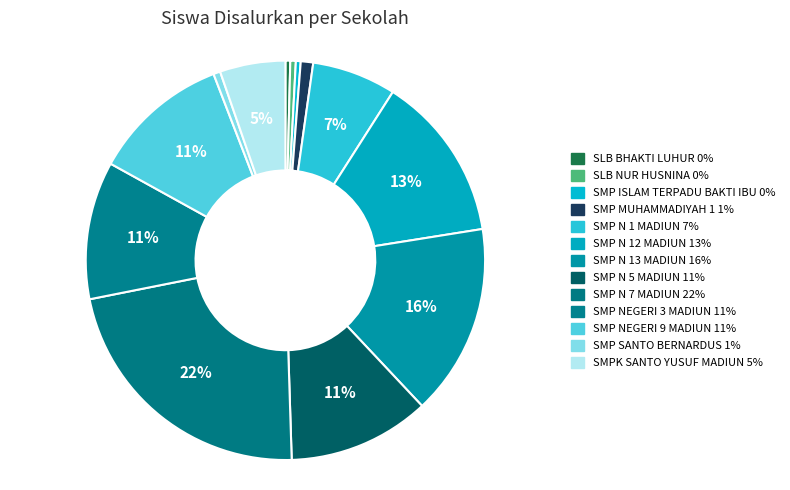

Count the number of slices in the pie.

13